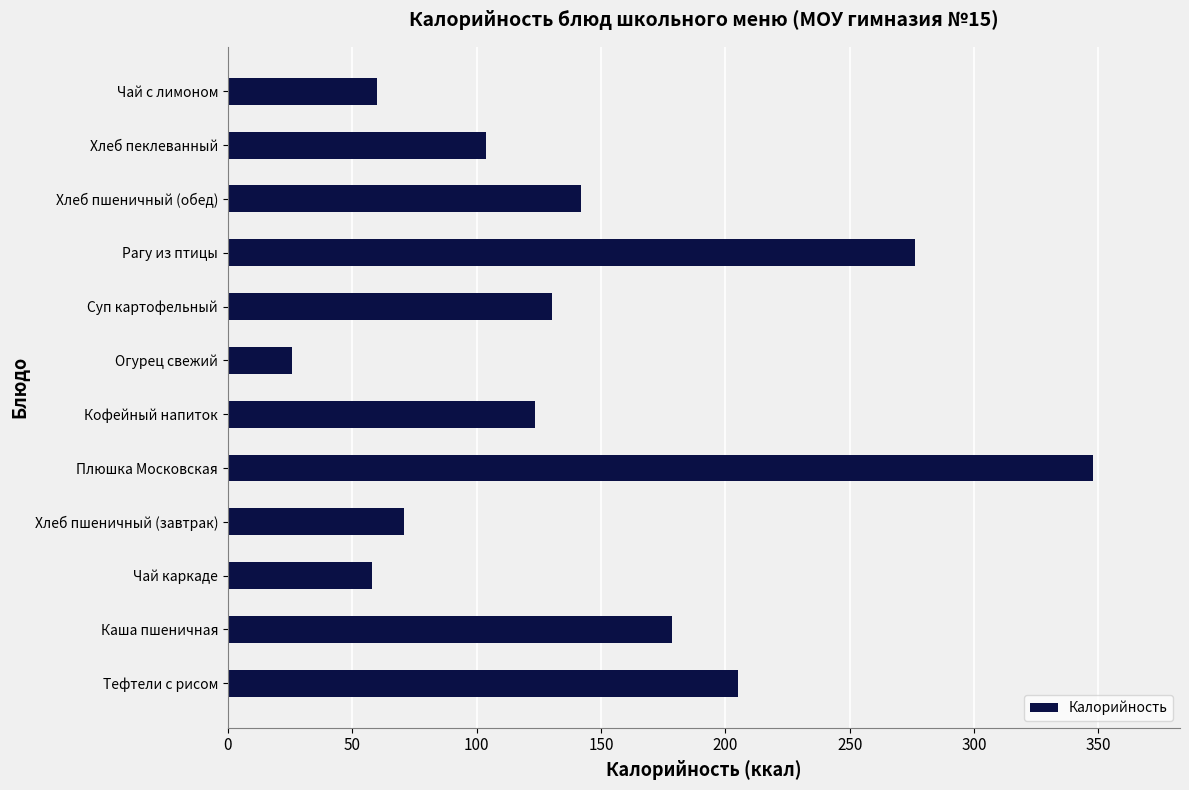

Between Хлеб пшеничный (обед) and Хлеб пшеничный (завтрак), which is larger?

Хлеб пшеничный (обед)